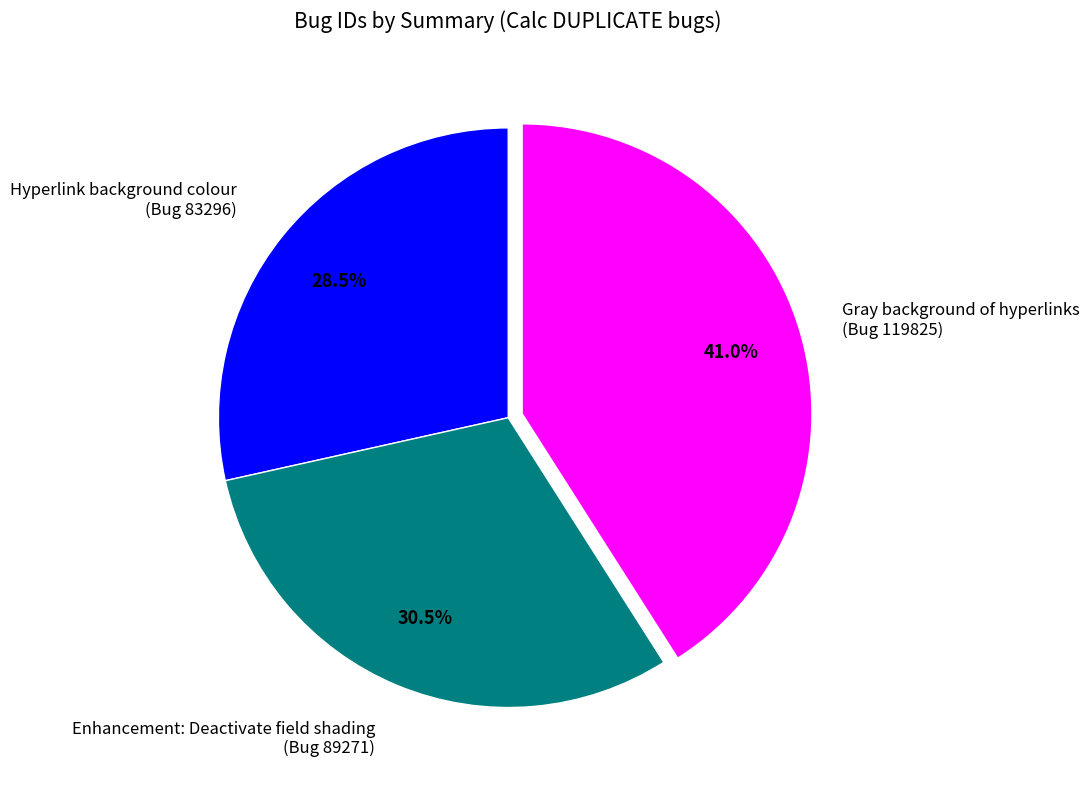

Is it true that Hyperlink background colour is 38% of the pie?

False